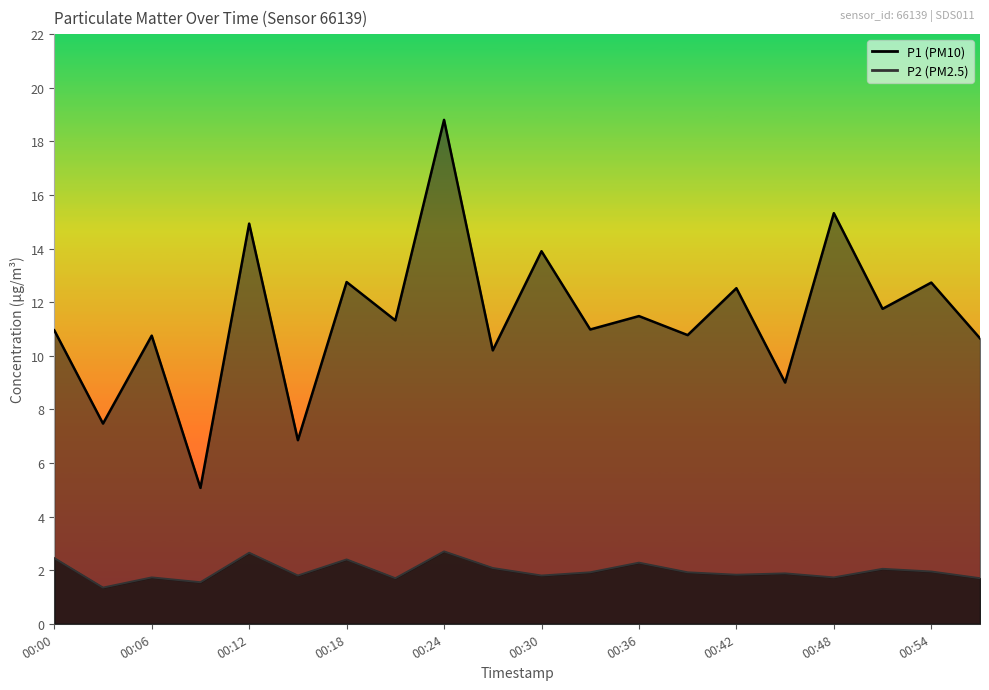

What is the smallest value displayed?

1.4